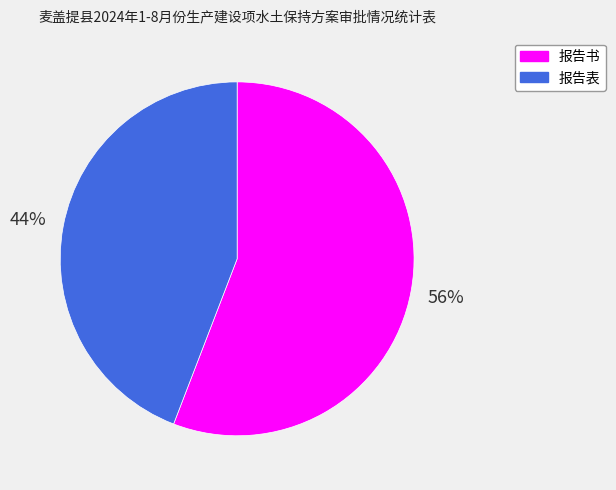

To the nearest percent, what portion does 报告表 represent?

44%